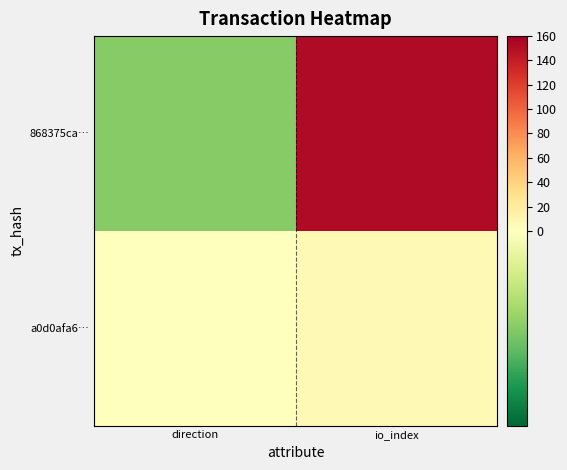

Reading left to right, transcribe all the data shown in this chart.

868375ca…: direction=-1	io_index=152
a0d0afa6…: direction=1	io_index=6